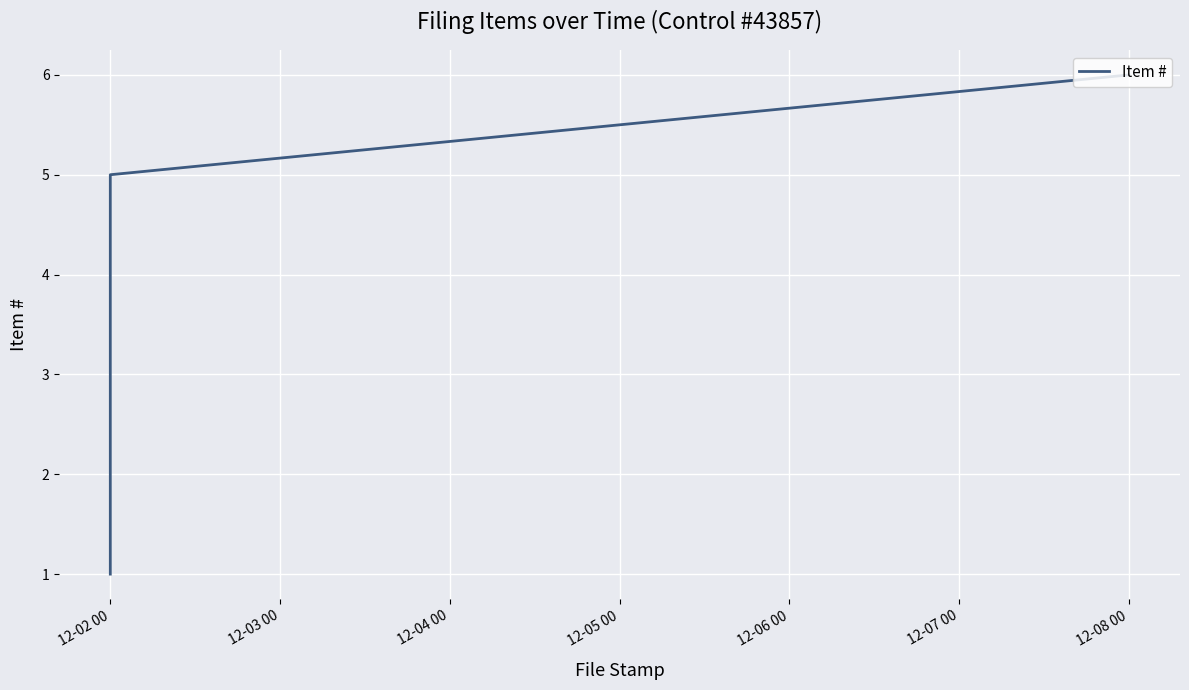

How many data points are above 4?

2